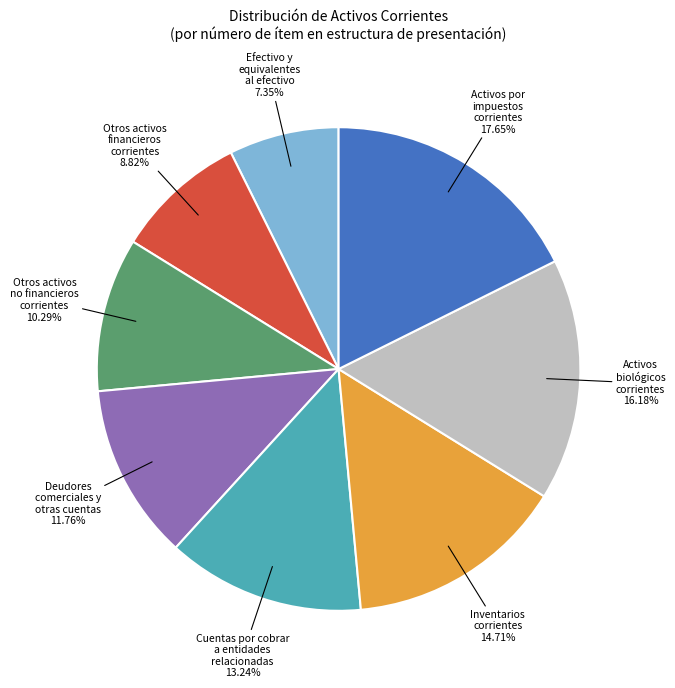

Is there any slice that represents more than half of the pie?

No